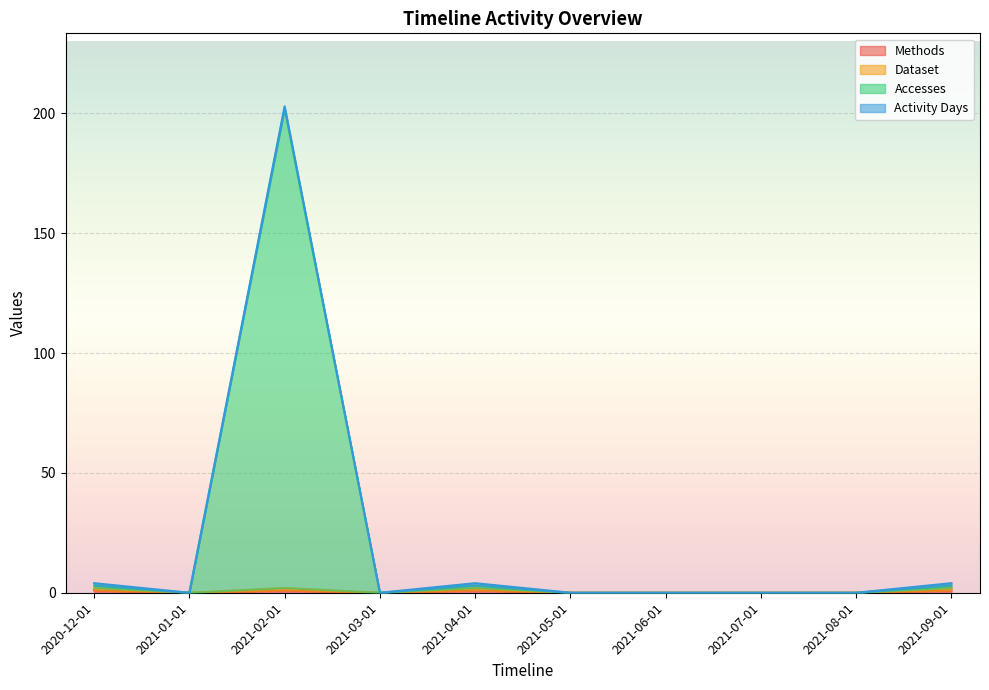

What is the difference between the maximum and minimum values in the Dataset series?

2